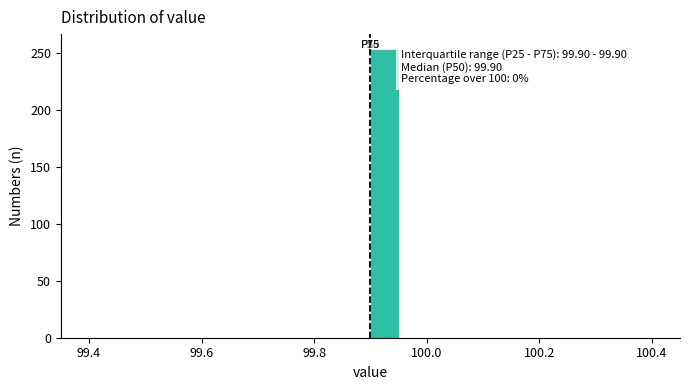

Around what value on the x-axis is the tallest bar? Give the approximate position of its centre, as read against the axis.

99.92